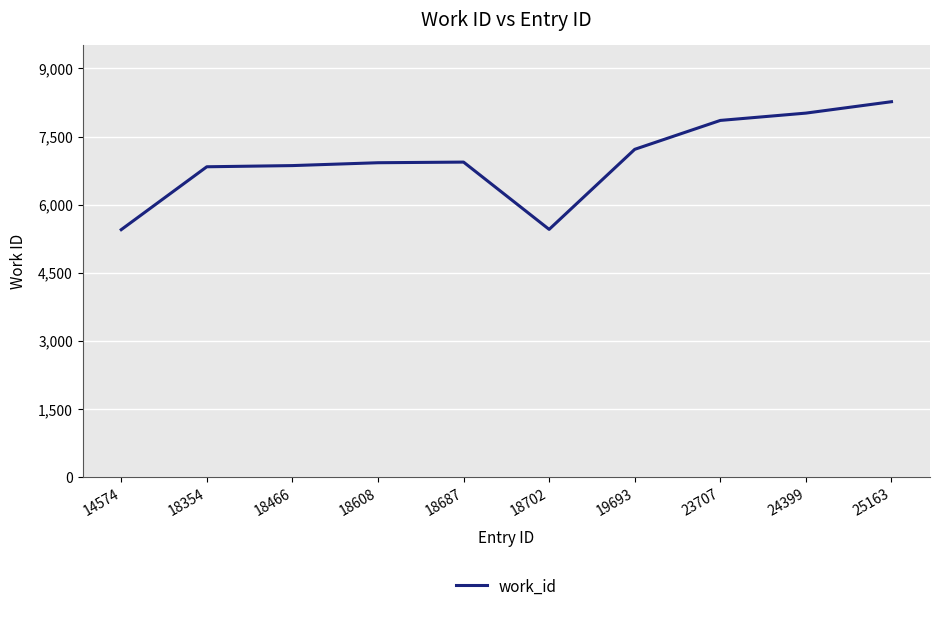

What value does the data have at 25163?

8268